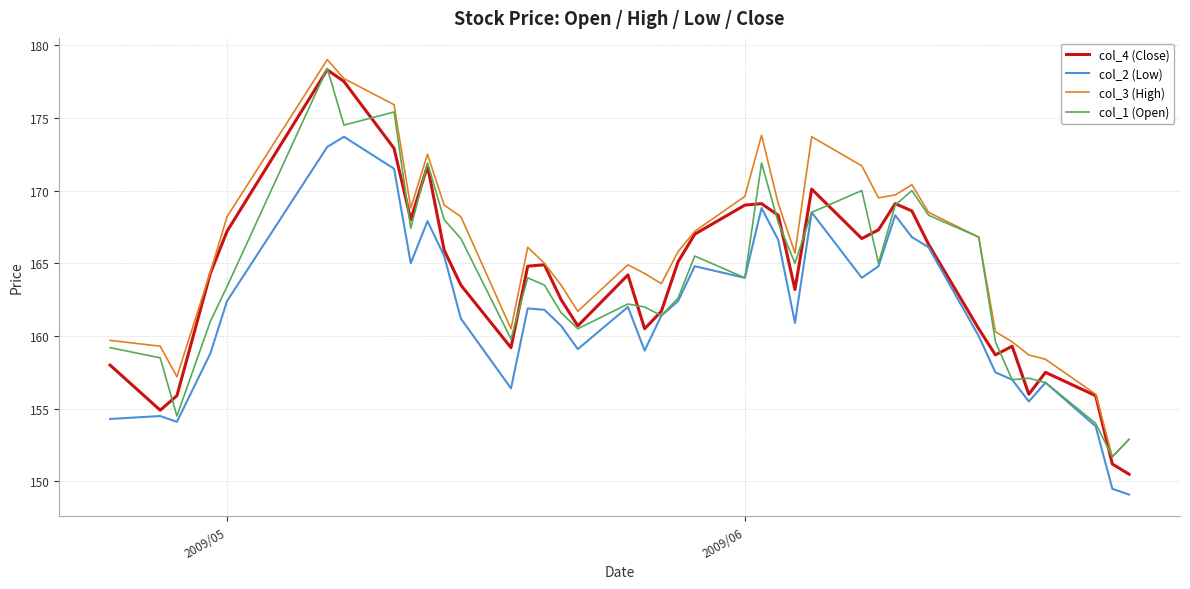

What is the greatest value displayed?

179.0